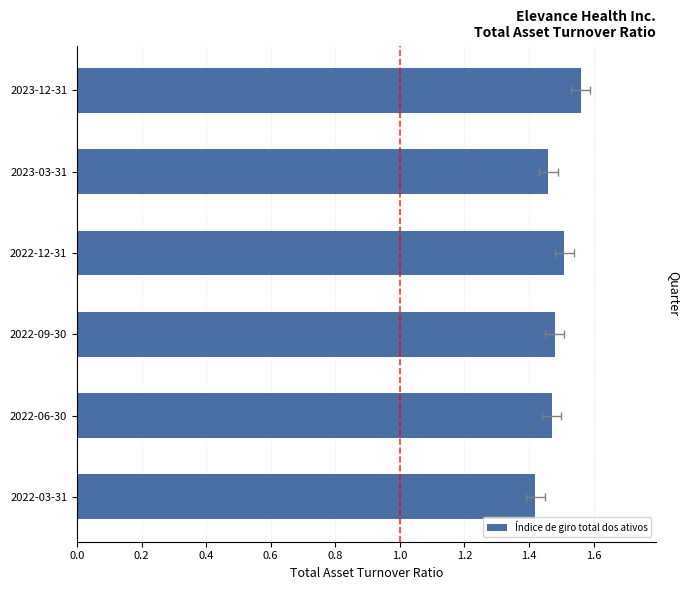

Reading left to right, extract all data points from this chart.

1.6	1.5	1.5	1.5	1.5	1.4